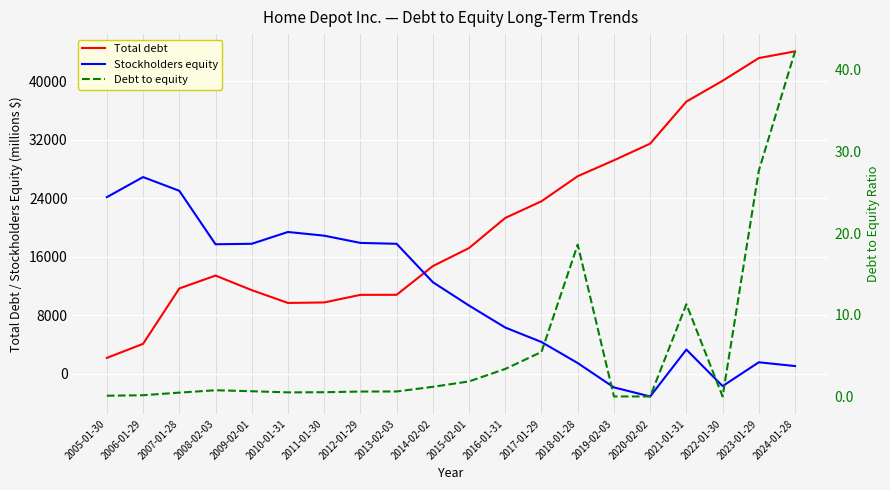

Reading right to left, list all the values displayed in this chart.

Total debt: 44111.0	43193.0	40086.0	37238.0	31483.0	29202.0	27028.0	23601.0	21315.0	17197.0	14724.0	10796.0	10788.0	9749.0	9682.0	11434.0	13430.0	11661.0	4085.0	2159.0
Stockholders equity: 1044.0	1562.0	-1696.0	3299.0	-3116.0	-1878.0	1454.0	4333.0	6316.0	9322.0	12522.0	17777.0	17898.0	18889.0	19393.0	17777.0	17714.0	25030.0	26909.0	24158.0
Debt to equity: 42.2	27.6	0.0	11.3	0.0	0.0	18.6	5.5	3.4	1.8	1.2	0.6	0.6	0.5	0.5	0.6	0.8	0.5	0.1	0.1